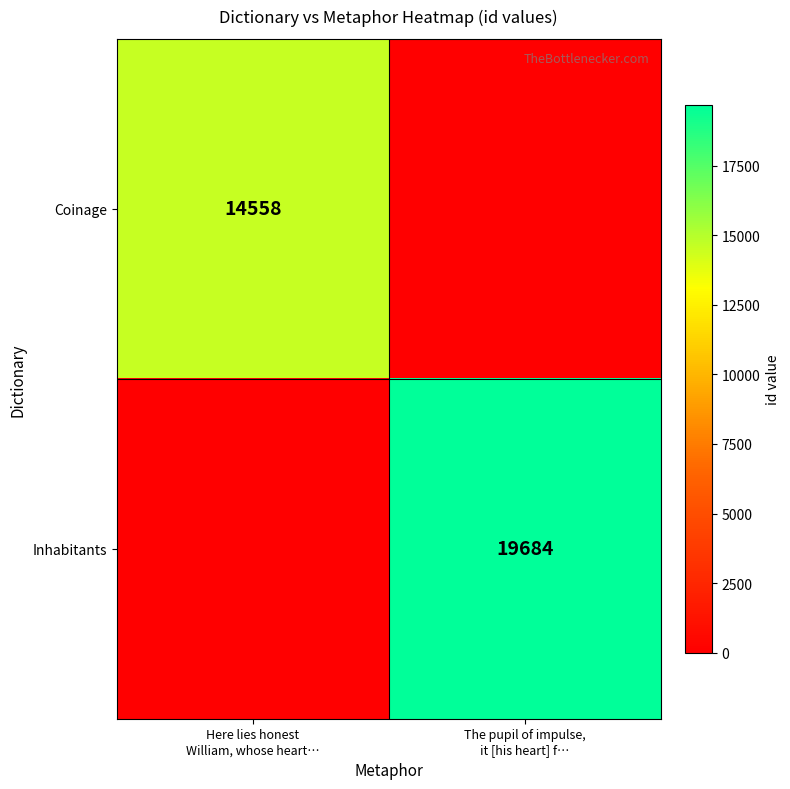

How many positive values does the Inhabitants series have?

1